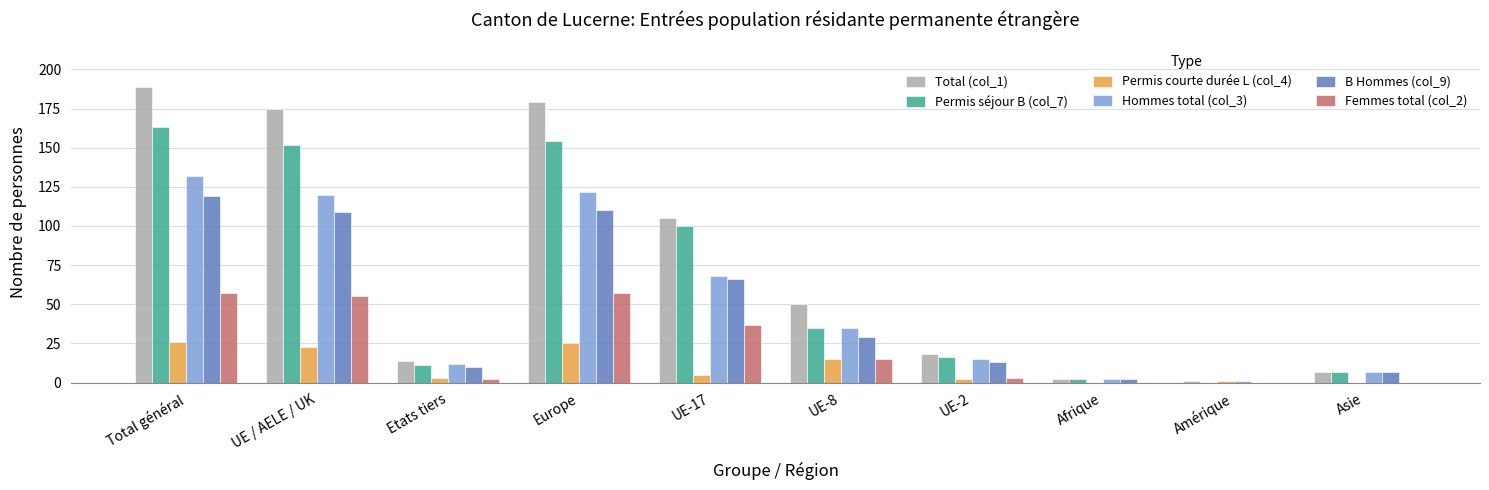

Reading right to left, extract all data points from this chart.

Total (col_1): Asie=7	Amérique=1	Afrique=2	UE-2=18	UE-8=50	UE-17=105	Europe=179	Etats tiers=14	UE / AELE / UK=175	Total général=189
Permis séjour B (col_7): Asie=7	Amérique=0	Afrique=2	UE-2=16	UE-8=35	UE-17=100	Europe=154	Etats tiers=11	UE / AELE / UK=152	Total général=163
Permis courte durée L (col_4): Asie=0	Amérique=1	Afrique=0	UE-2=2	UE-8=15	UE-17=5	Europe=25	Etats tiers=3	UE / AELE / UK=23	Total général=26
Hommes total (col_3): Asie=7	Amérique=1	Afrique=2	UE-2=15	UE-8=35	UE-17=68	Europe=122	Etats tiers=12	UE / AELE / UK=120	Total général=132
B Hommes (col_9): Asie=7	Amérique=0	Afrique=2	UE-2=13	UE-8=29	UE-17=66	Europe=110	Etats tiers=10	UE / AELE / UK=109	Total général=119
Femmes total (col_2): Asie=0	Amérique=0	Afrique=0	UE-2=3	UE-8=15	UE-17=37	Europe=57	Etats tiers=2	UE / AELE / UK=55	Total général=57